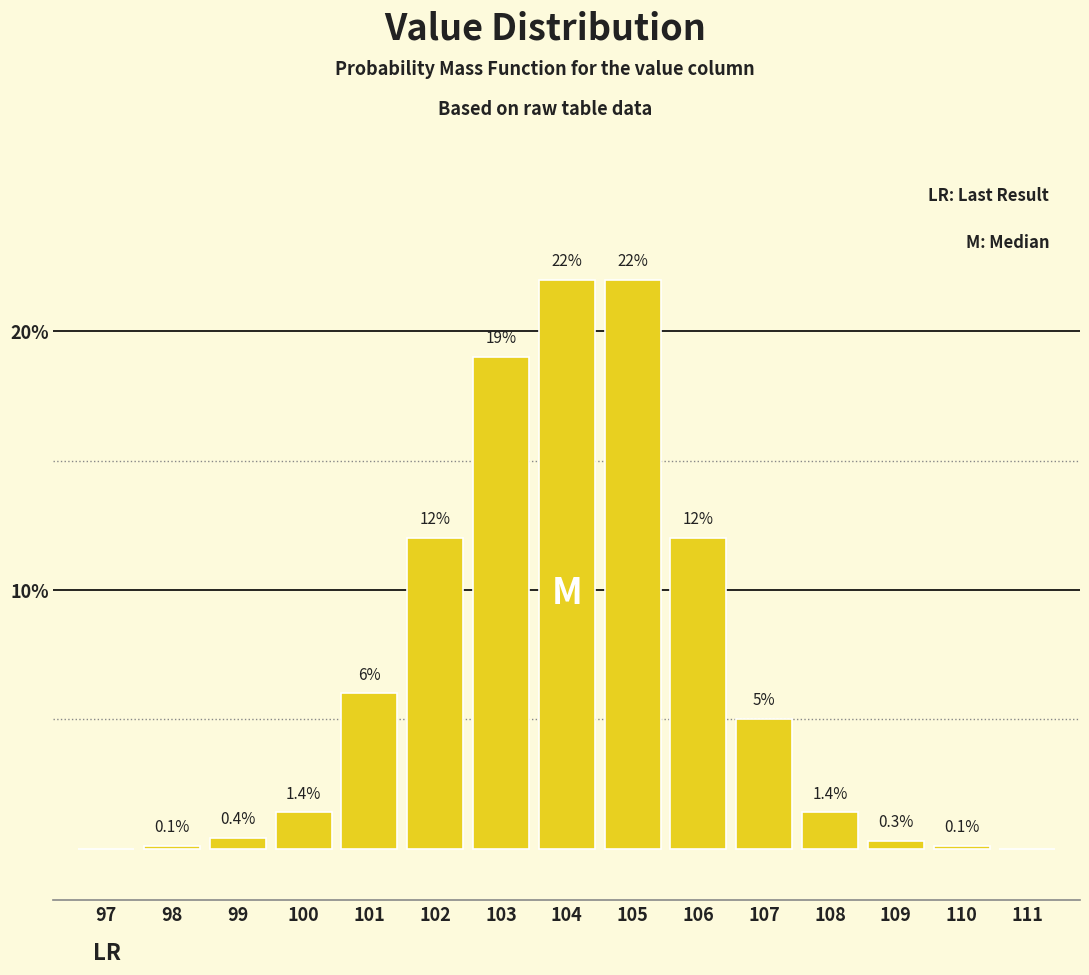

Reading left to right, what are all the values shown in this chart?

97=0.0	98=0.1	99=0.4	100=1.4	101=6.0	102=12.0	103=19.0	104=22.0	105=22.0	106=12.0	107=5.0	108=1.4	109=0.3	110=0.1	111=0.0